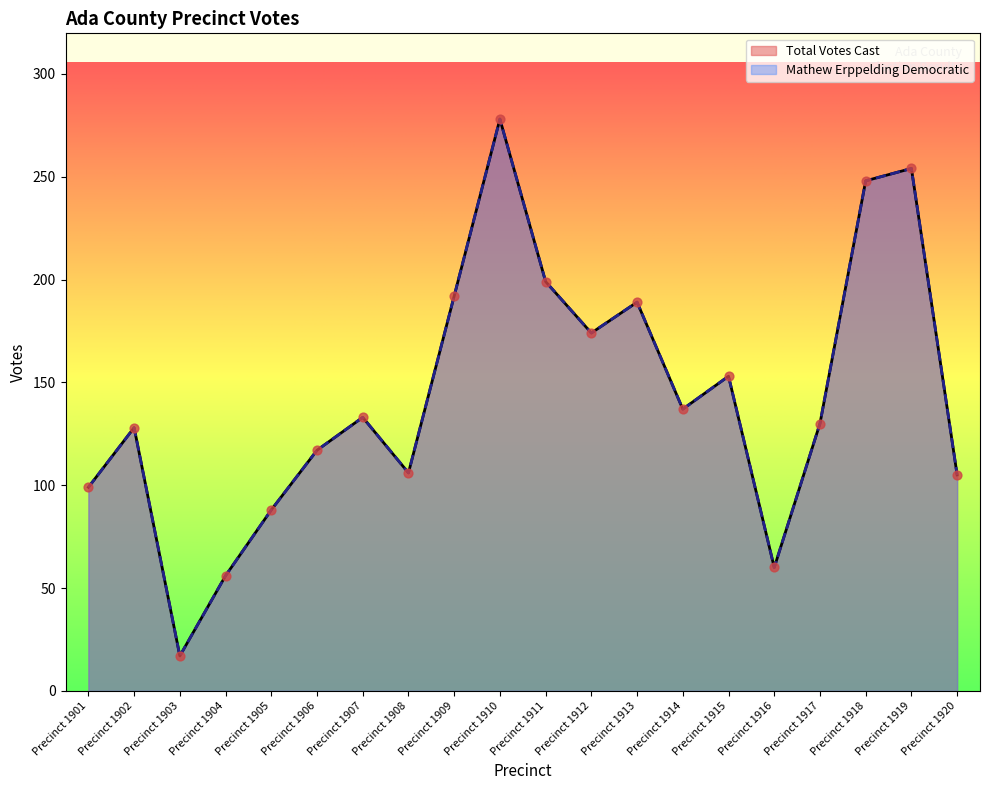

Which series reaches the minimum Y coordinate?

Mathew Erppelding Democratic